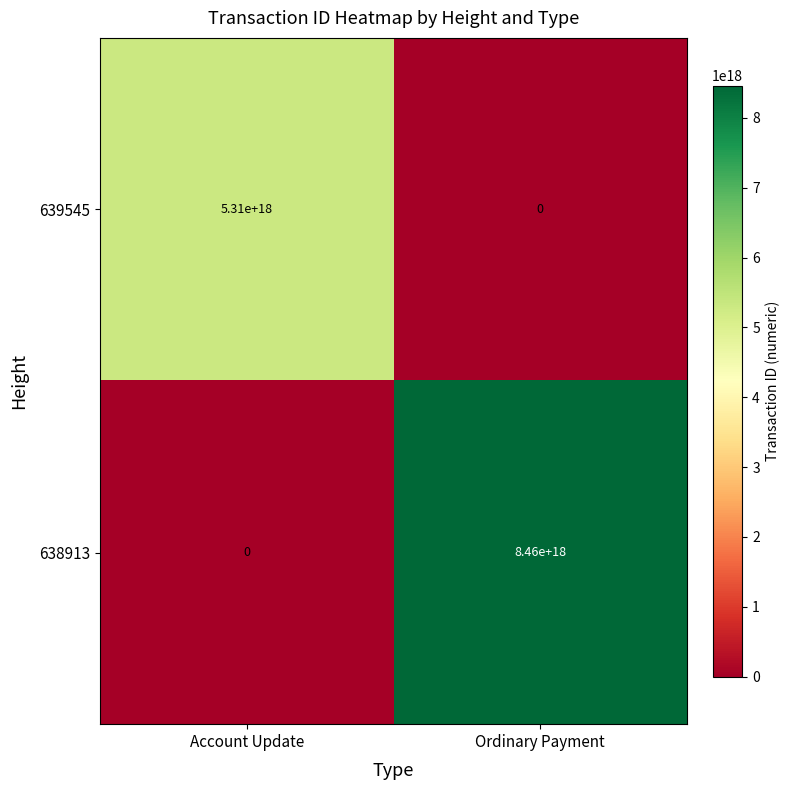

Which category has the lowest value in the 639545 series?

Ordinary Payment